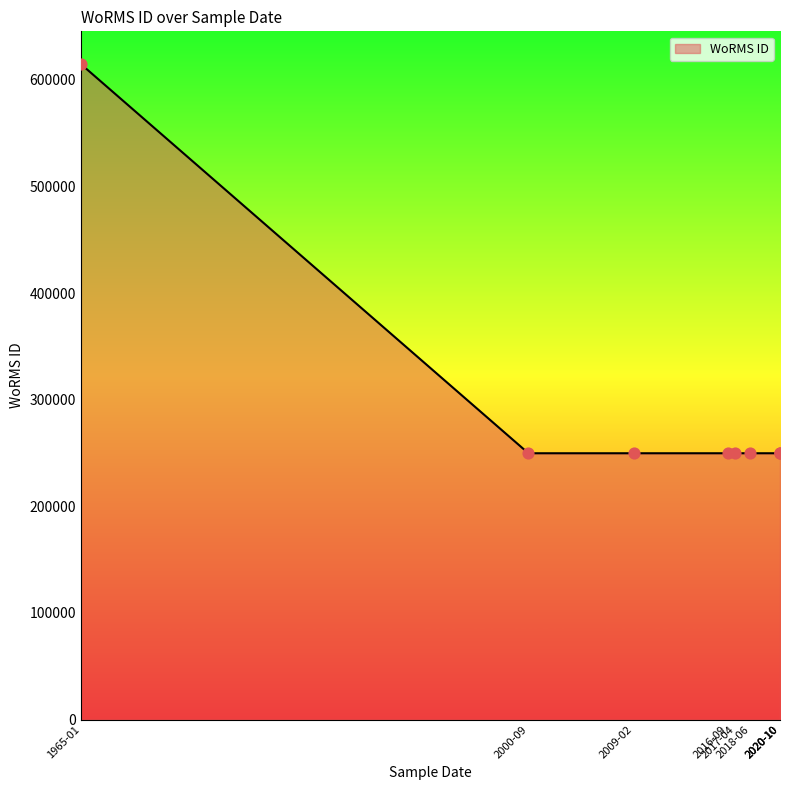

Which has a higher value, 01-04-2017 or 15-10-2020?

01-04-2017